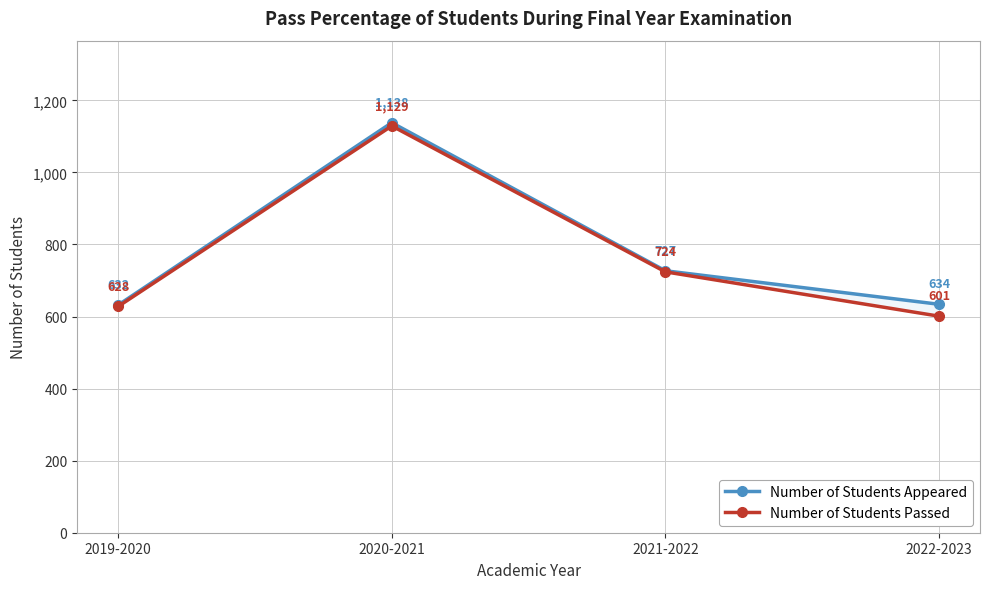

Which series has the largest total across all categories?

Number of Students Appeared